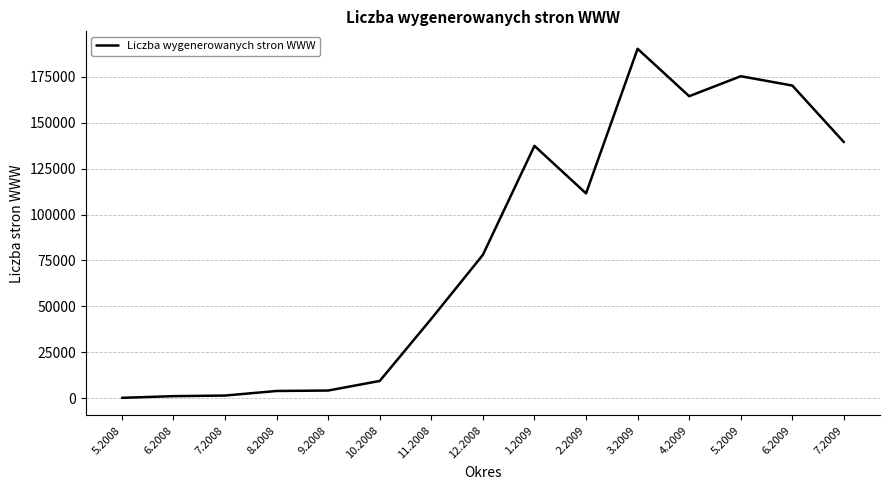

What is the greatest value displayed?

190330